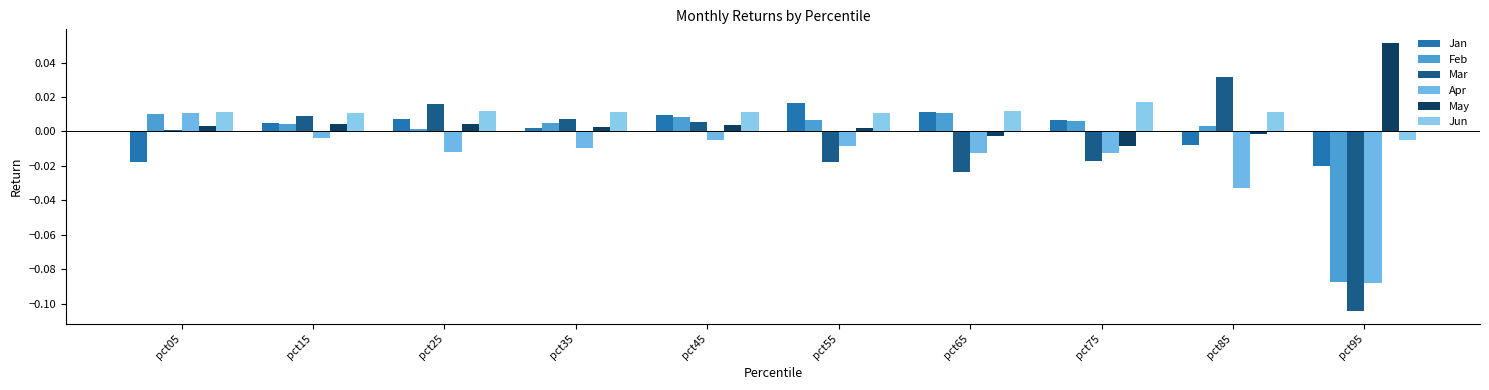

How many distinct data groups are displayed?

6